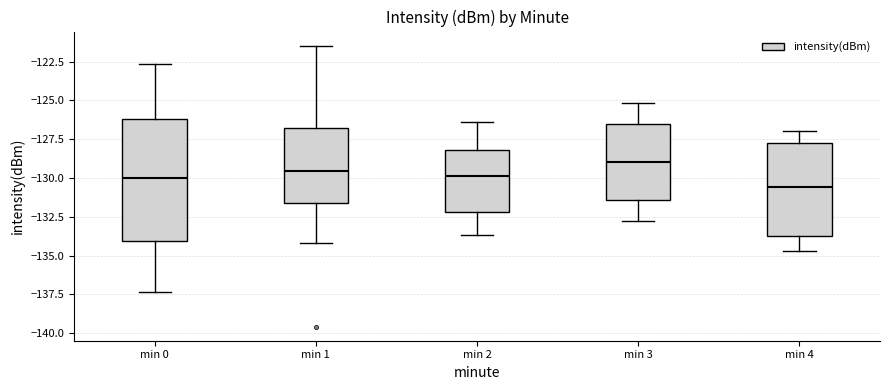

Which box has the lowest median line?

min 4